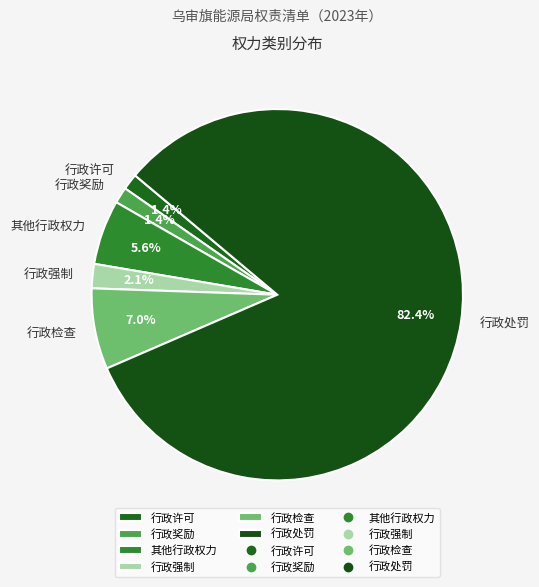

Is 行政奖励 the majority of the pie?

No